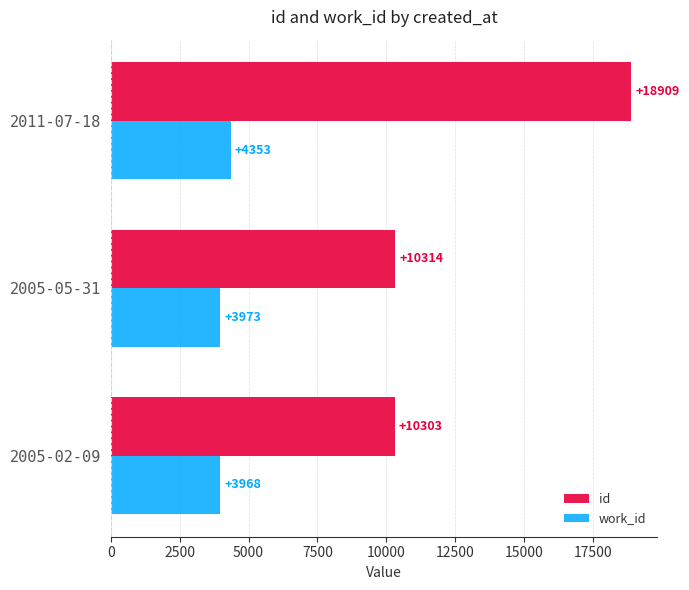

What are all the series names shown in the legend?

id, work_id